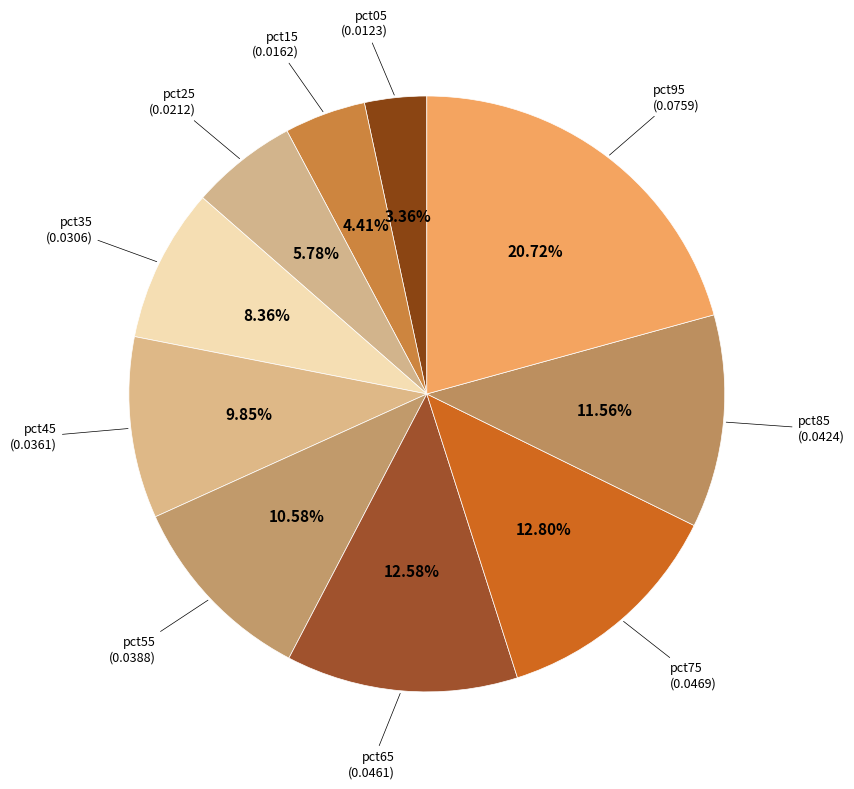

Count the number of slices in the pie.

10